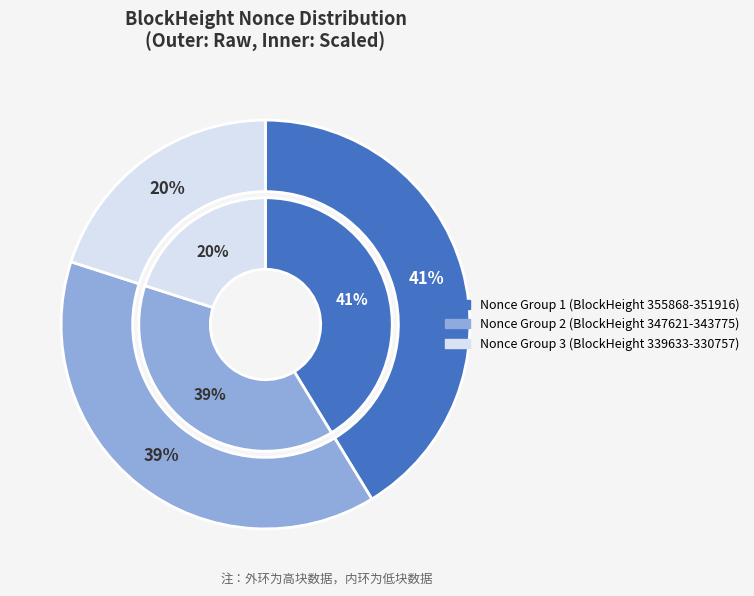

How much of the chart is everything except 339633?

81.6%